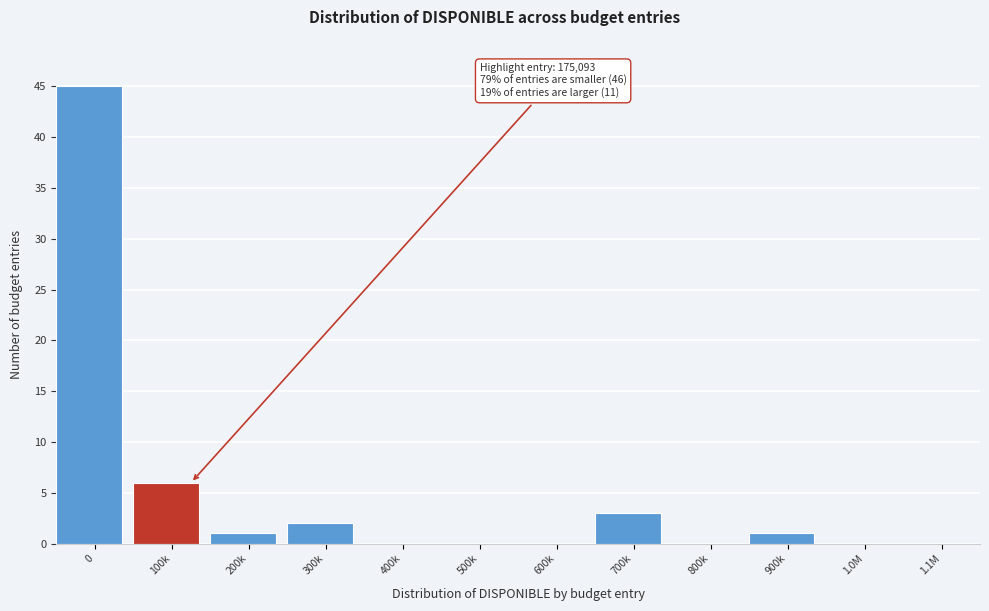

Reading right to left, extract all data points from this chart.

1.1M=0	1.0M=0	900k=1	800k=0	700k=3	600k=0	500k=0	400k=0	300k=2	200k=1	100k=6	0=45